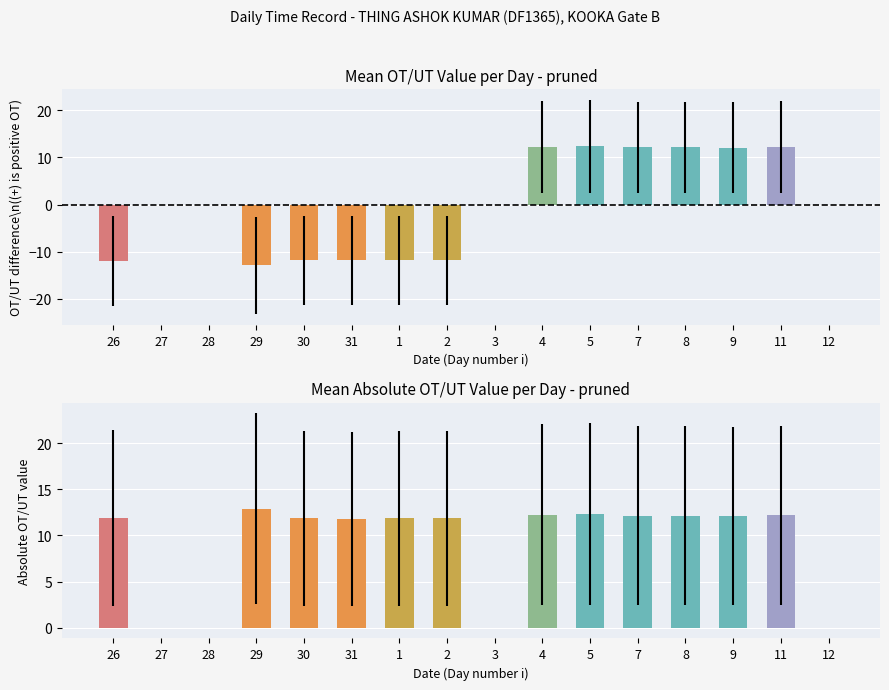

Which category has the highest value across all series?

29